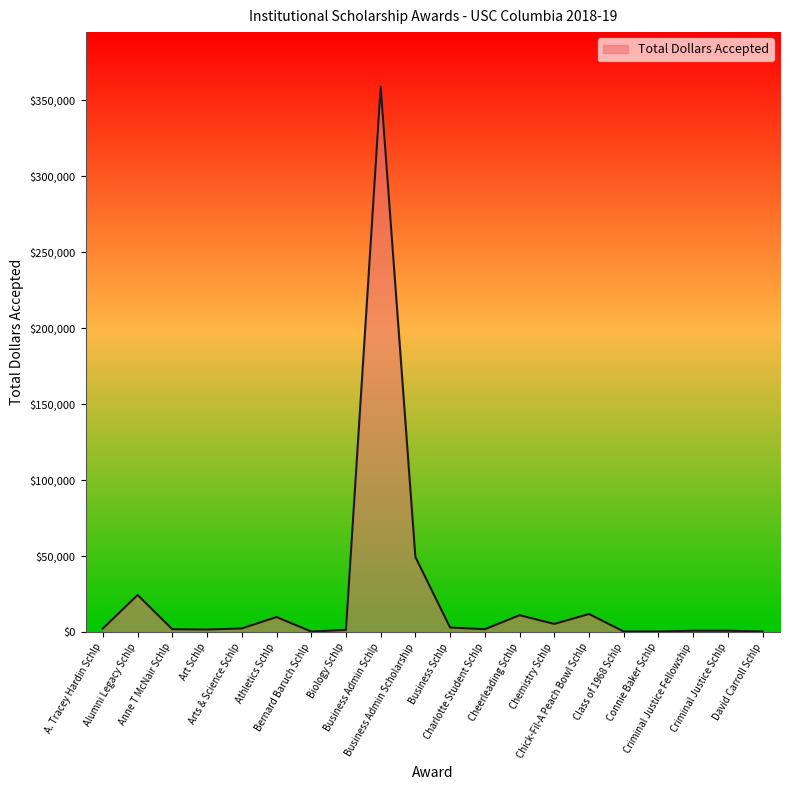

What is the difference between the maximum and minimum values?

358430